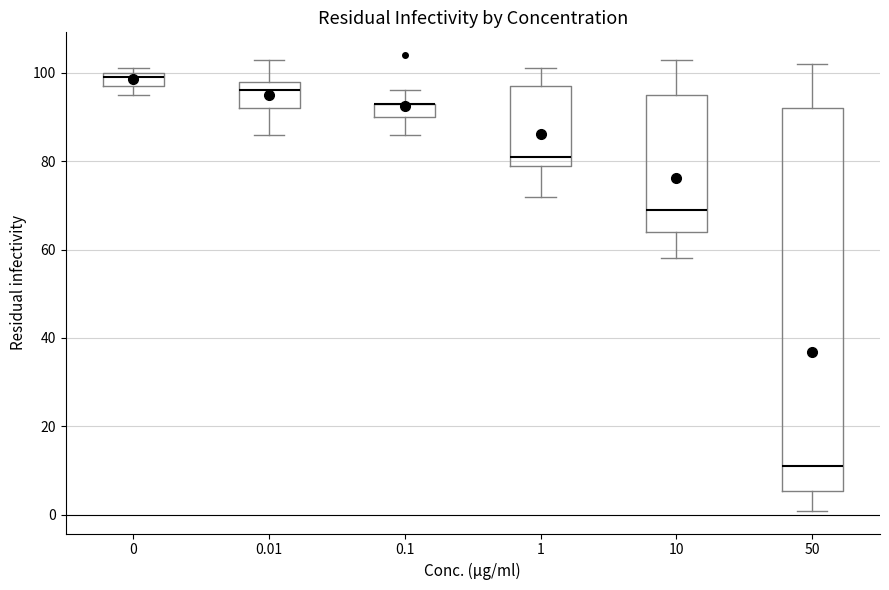

Reading left to right, transcribe this box plot: for each box, give where its median line is, the range the box spans, and where its two whiskers end, as read against the y-axis. The values are not printed on the chart, so give them approximately, as read against the axis.

0: median 100 (just below the box's upper edge), box 98 to 100, whiskers 96 to 102
0.01: median 96, box 92 to 98, whiskers 86 to 104
0.1: median 94 (drawn on the box's upper edge), box 90 to 94, whiskers 86 to 96
1: median 82, box 80 to 98, whiskers 72 to 102
10: median 70, box 64 to 96, whiskers 58 to 104
50: median 12, box 6 to 92, whiskers 0 to 102